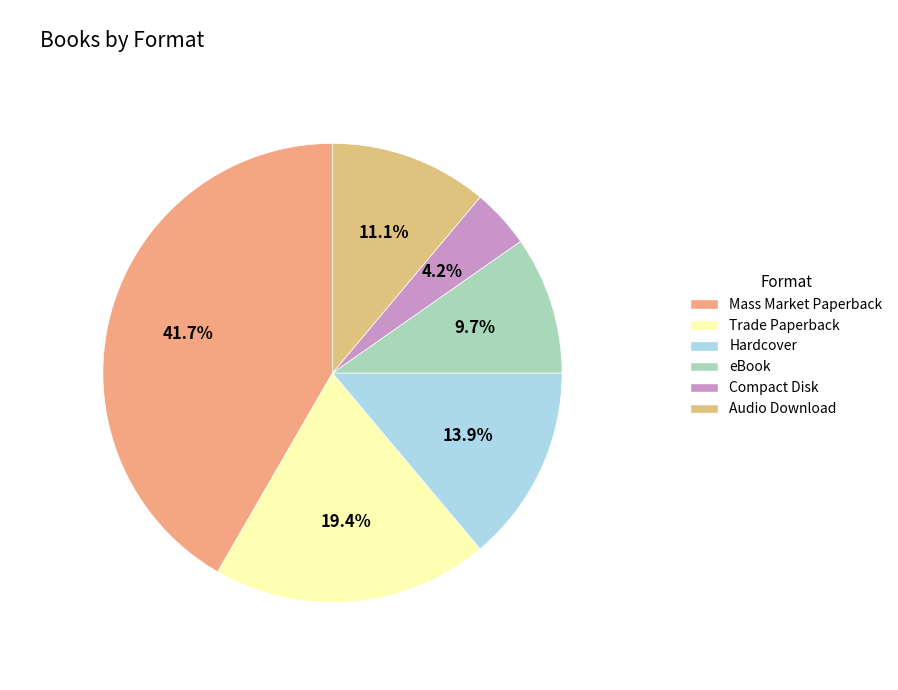

Which slice is the largest?

Mass Market Paperback